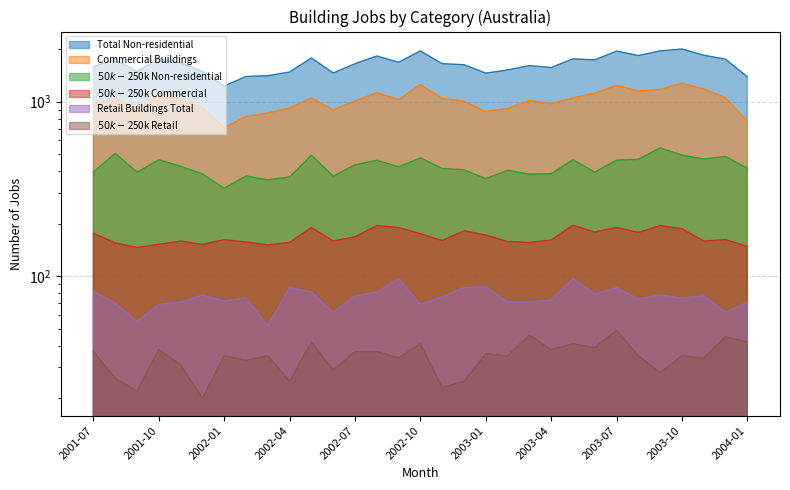

How many lines are shown in the chart?

6